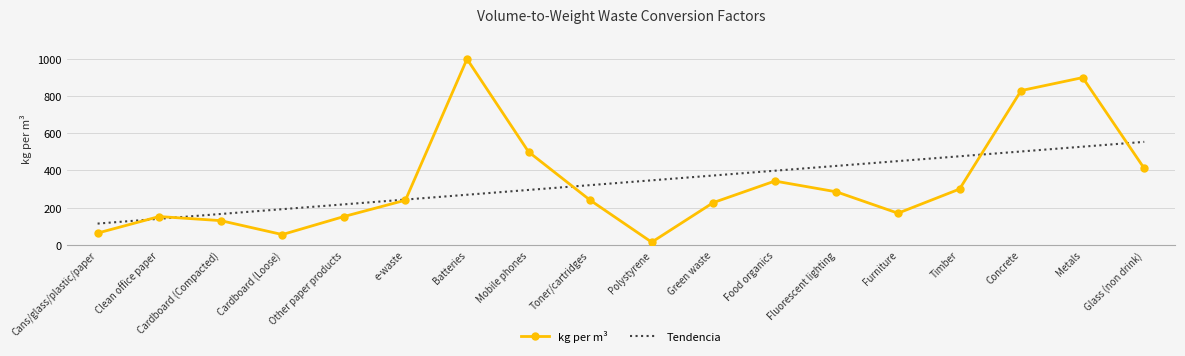

After their last crossing, which series has the higher values: kg per m³ or Tendencia?

Tendencia